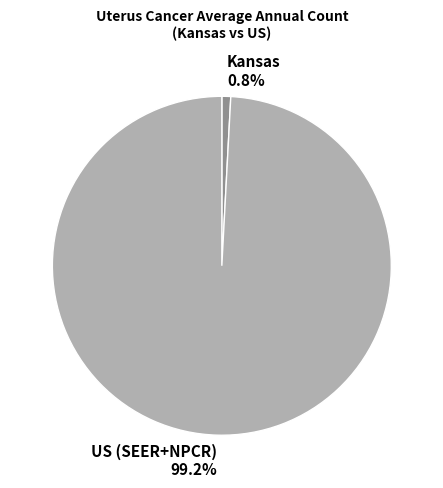

Count the number of slices in the pie.

2